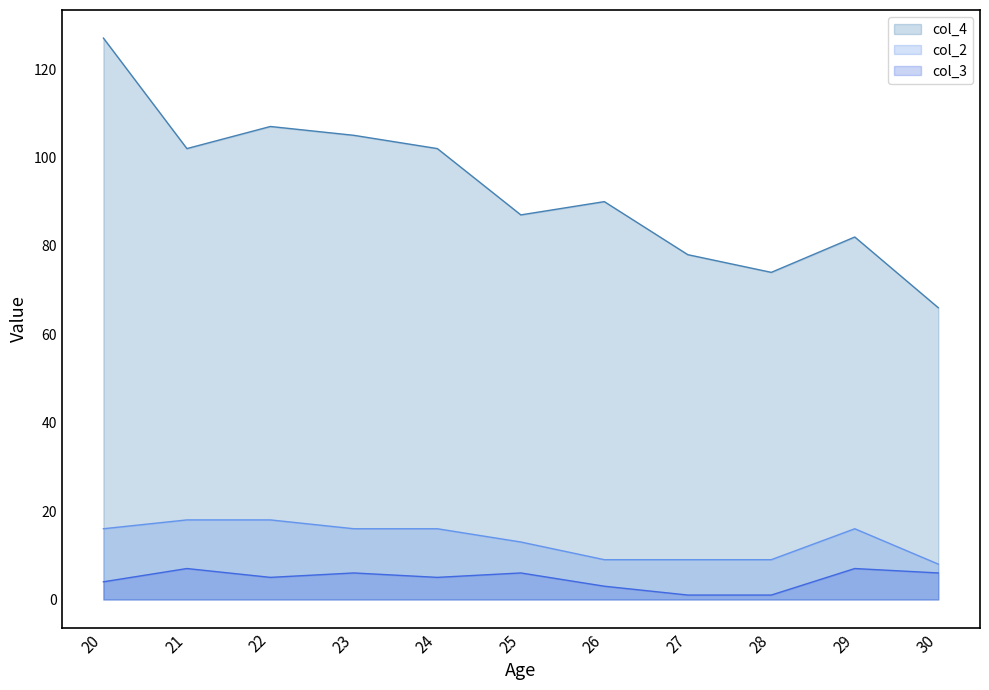

Where is the first local maximum for col_3?

21